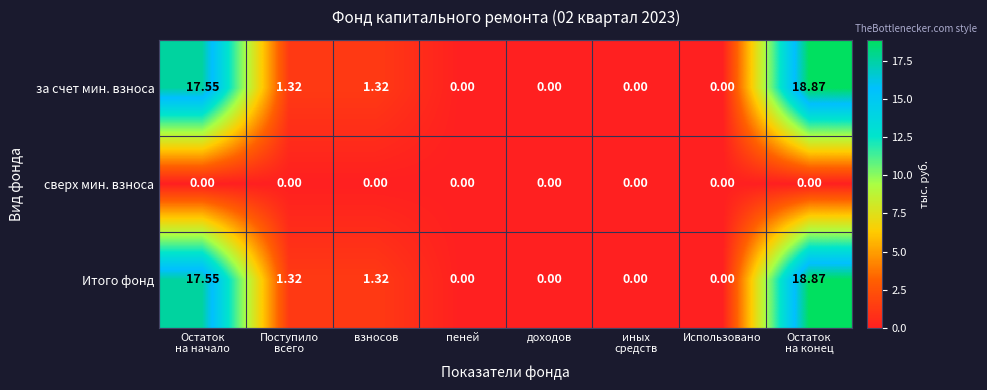

At how many categories does at least one series exceed 7?

2